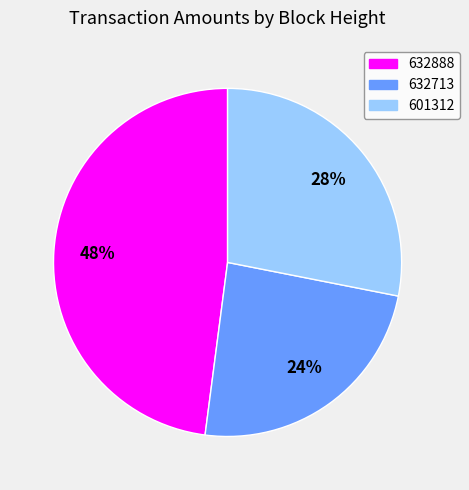

Is there a majority slice in this chart?

No